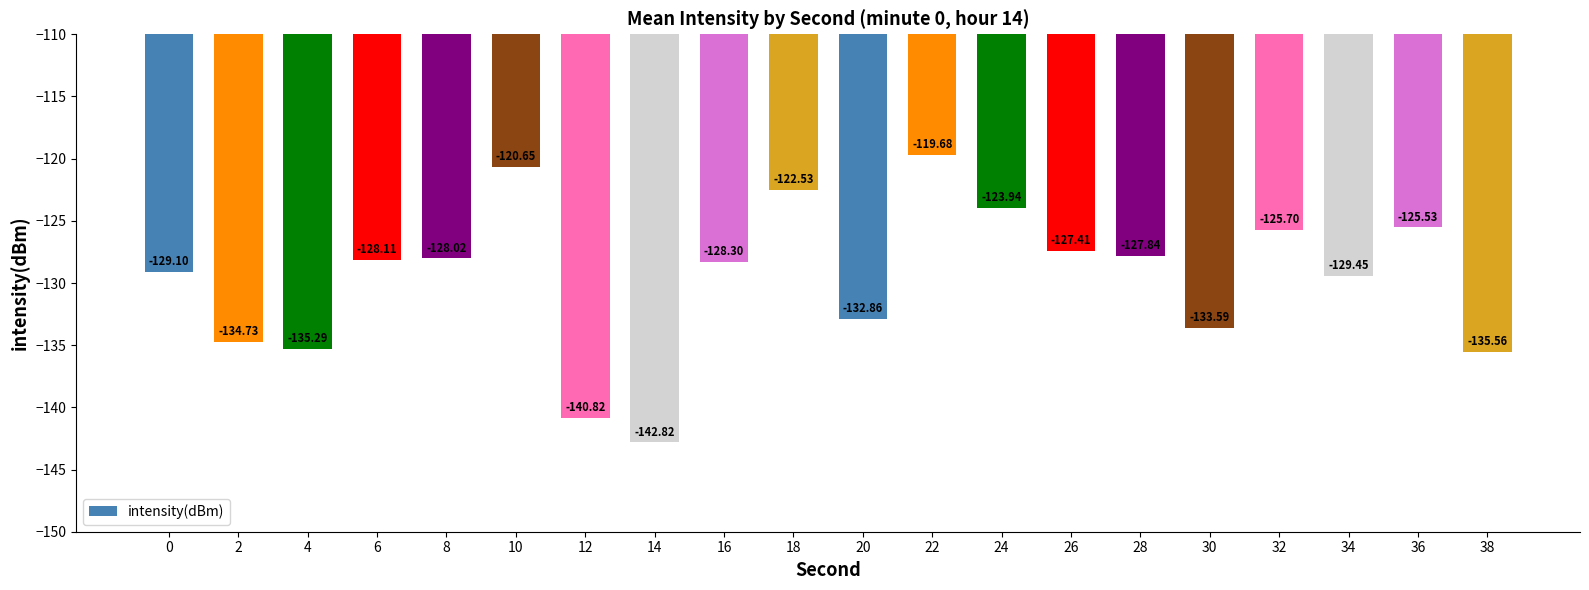

What value does the data have at 16?

-128.3